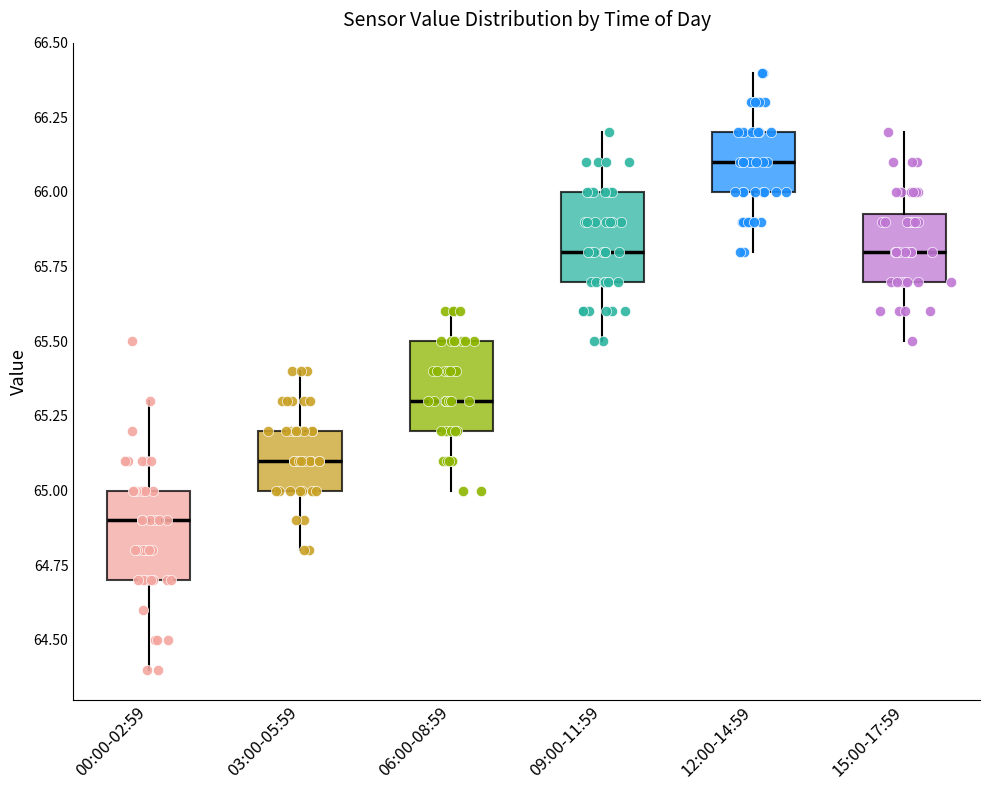

Reading left to right, read every box against the y-axis: the position of its median line, the range the box covers, and the ends of its whiskers. The values are not printed on the chart, so give them approximately, as read against the axis.

00:00-02:59: median 64.90, box 64.70 to 65.00, whiskers 64.40 to 65.30
03:00-05:59: median 65.10, box 65.00 to 65.20, whiskers 64.80 to 65.40
06:00-08:59: median 65.30, box 65.20 to 65.50, whiskers 65.00 to 65.60
09:00-11:59: median 65.80, box 65.70 to 66.00, whiskers 65.50 to 66.20
12:00-14:59: median 66.10, box 66.00 to 66.20, whiskers 65.80 to 66.40
15:00-17:59: median 65.80, box 65.70 to 65.95, whiskers 65.50 to 66.20